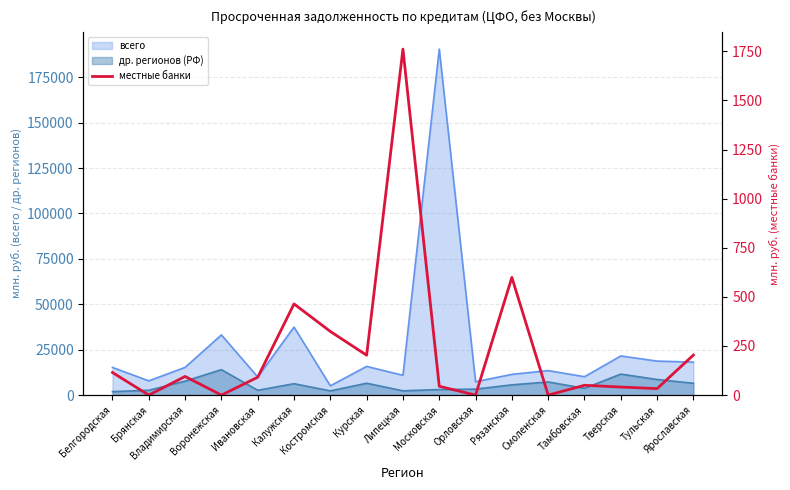

What value does the data have at Курская?

203